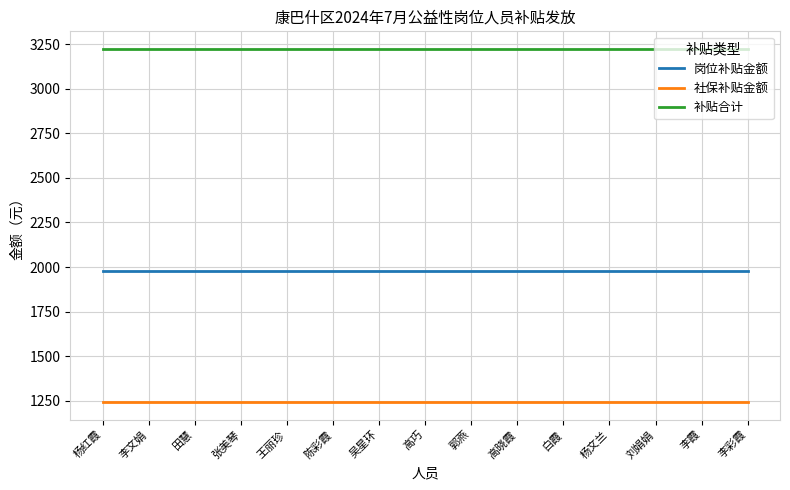

True or false: 岗位补贴金额 and 社保补贴金额 cross at least once.

False